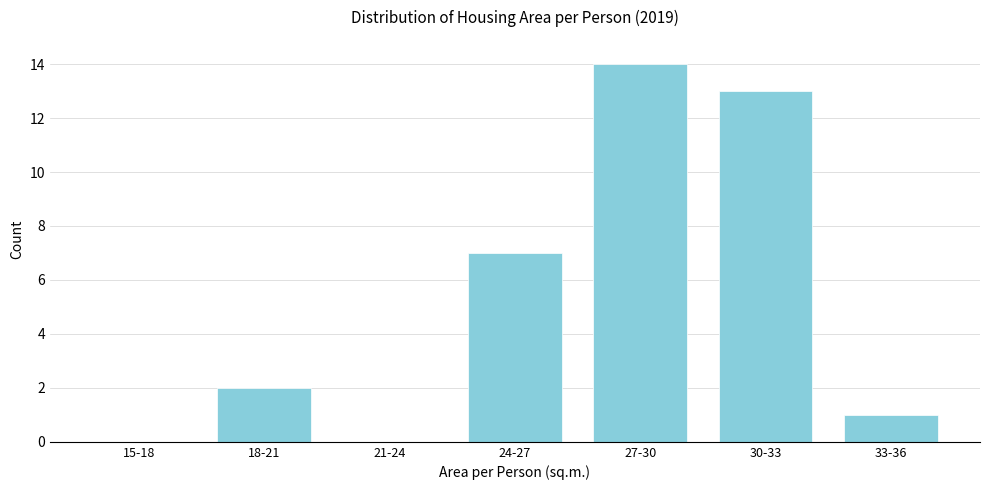

Reading right to left, list all the values displayed in this chart.

33-36=1	30-33=13	27-30=14	24-27=7	21-24=0	18-21=2	15-18=0